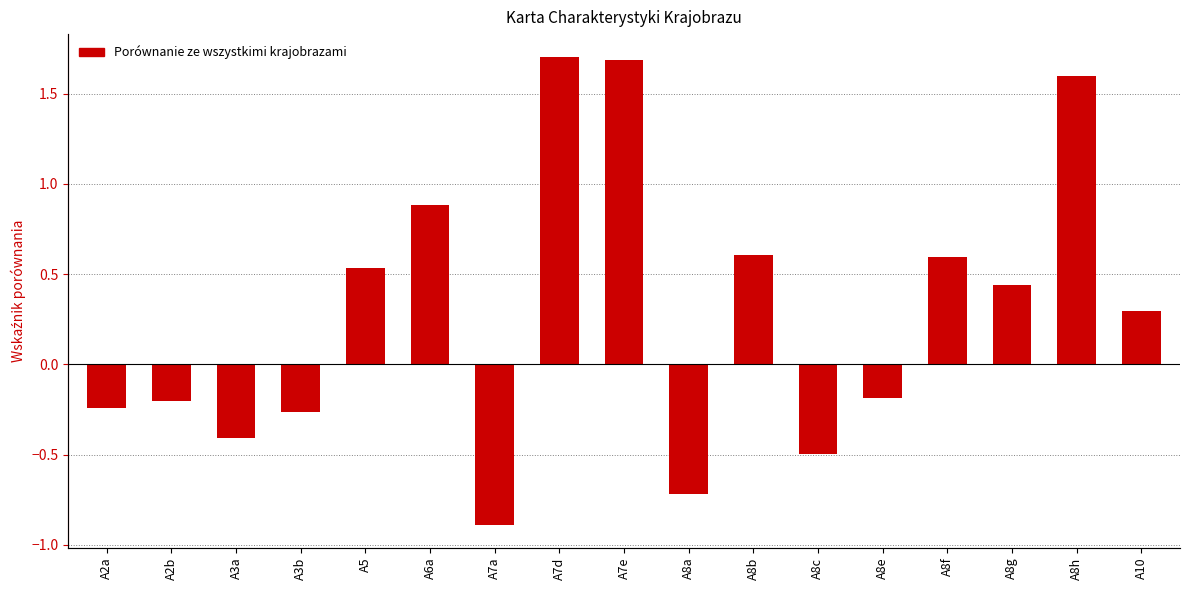

How many positive values are there?

9